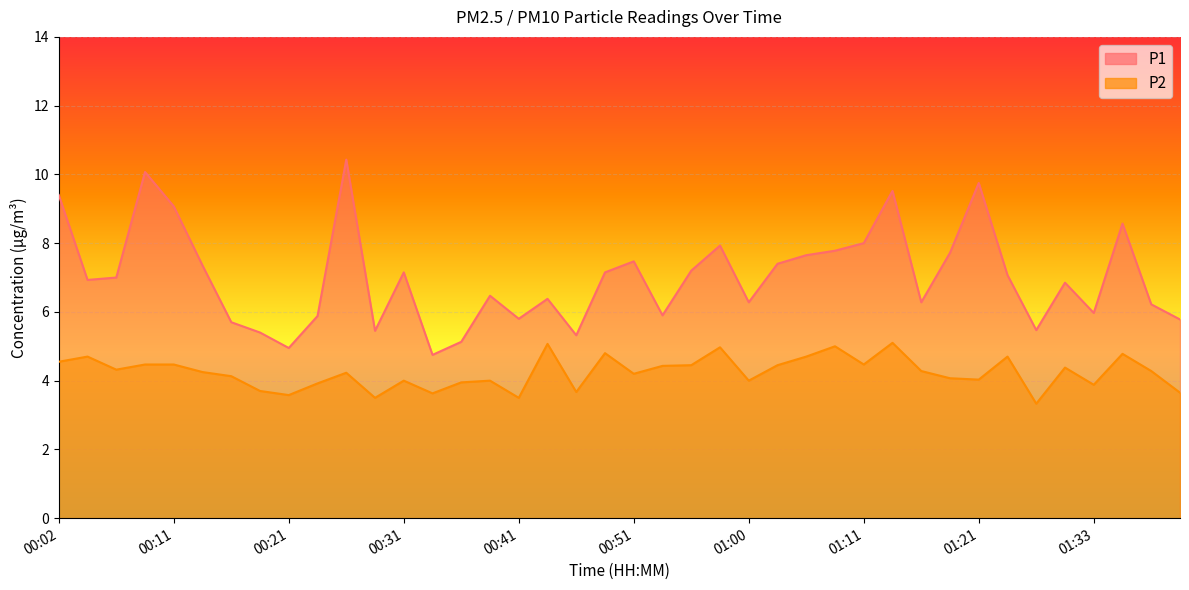

What is the average value of the P2 series?

4.2